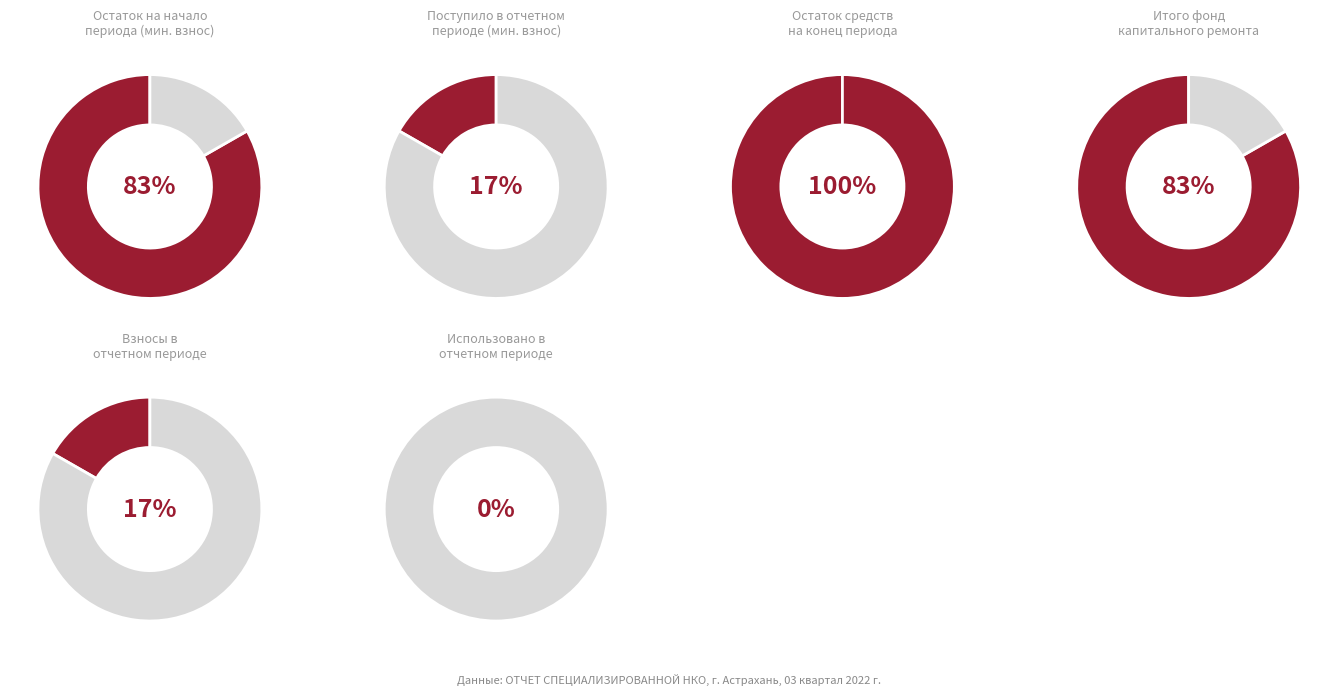

To the nearest percent, what is the combined percentage of Остаток на начало периода and Поступило в отчетном периоде?

100%